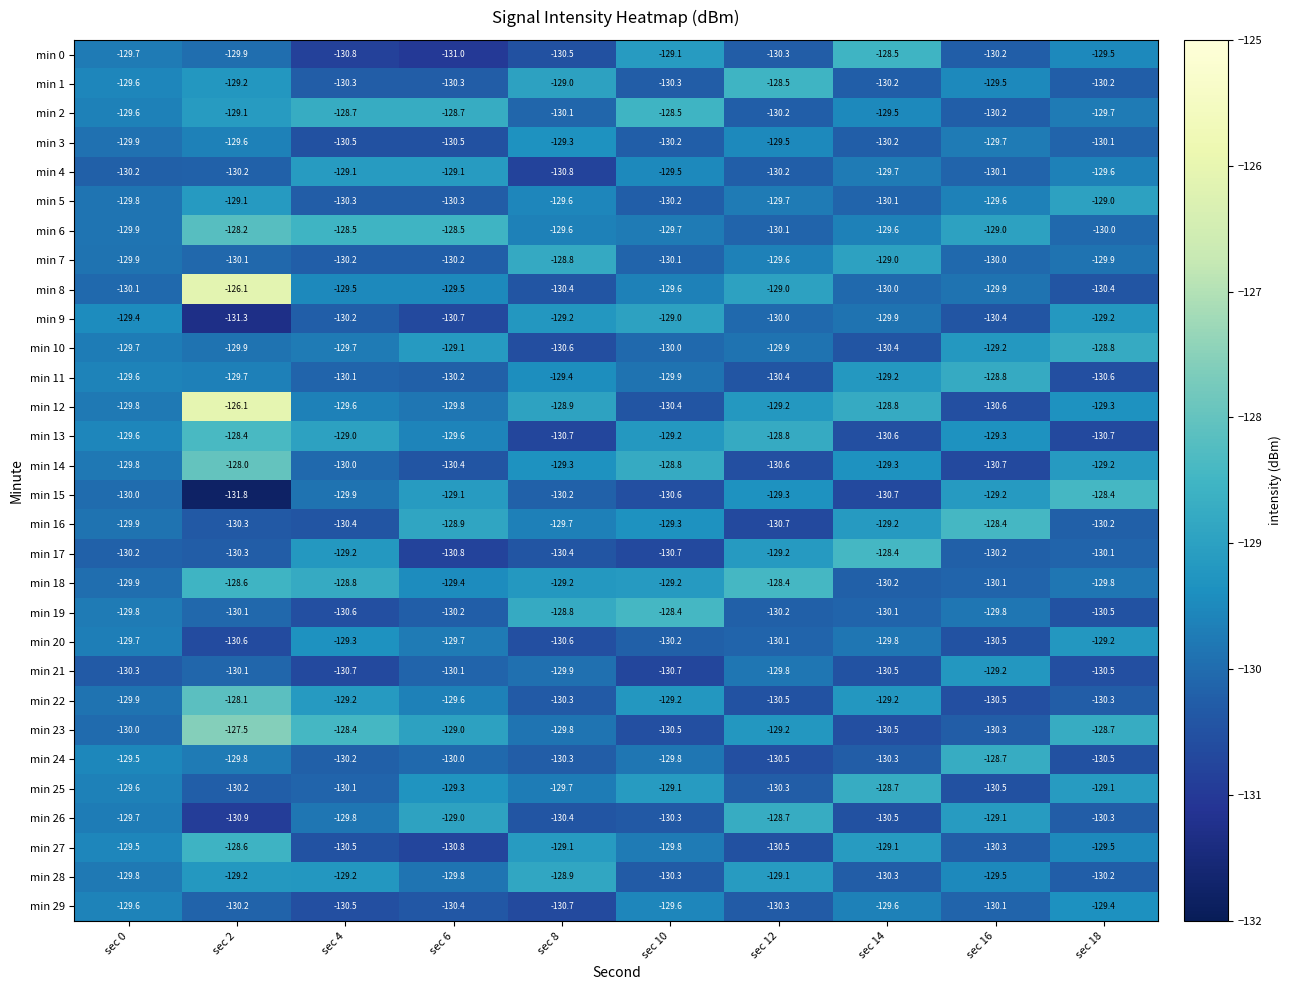

Read the min 22 value at sec 16.

-130.5